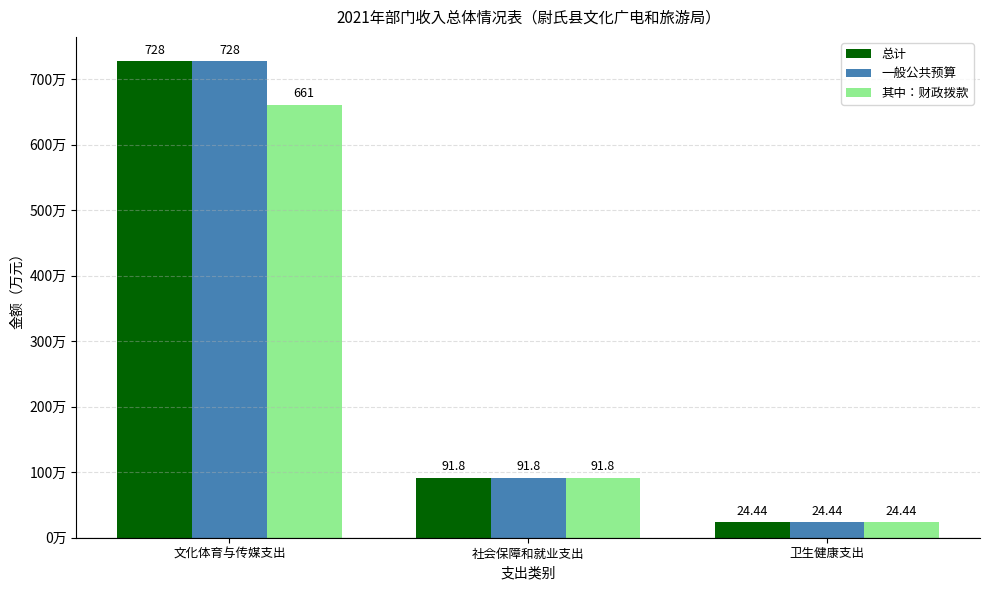

Where is 一般公共预算 nearest to the value 376?

社会保障和就业支出